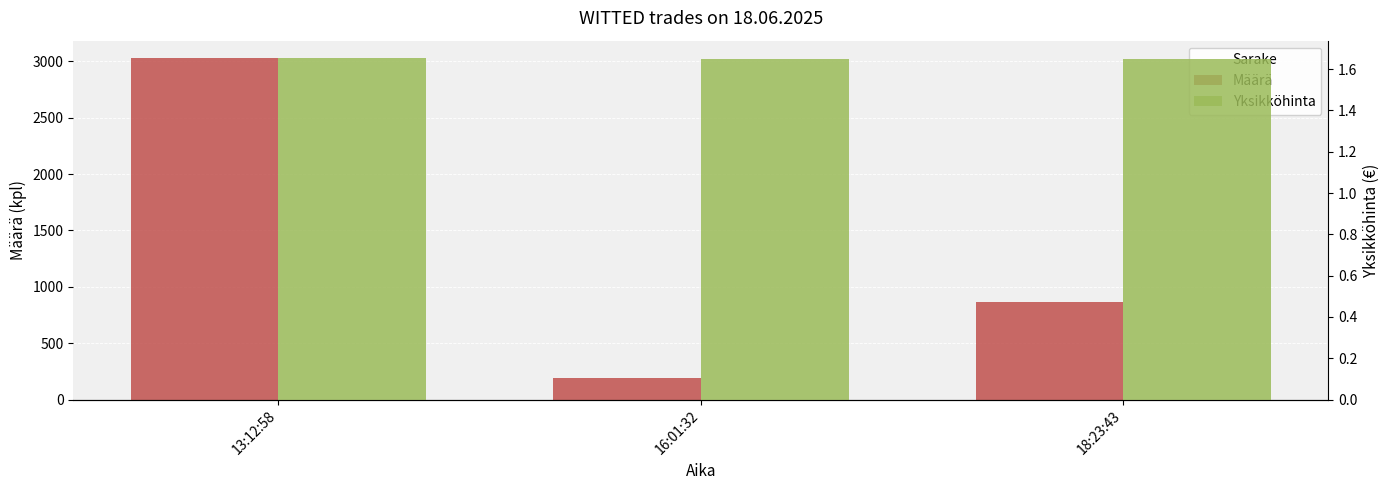

What is the sum of the Määrä values at 13:12:58 and 16:01:32?

3222.0